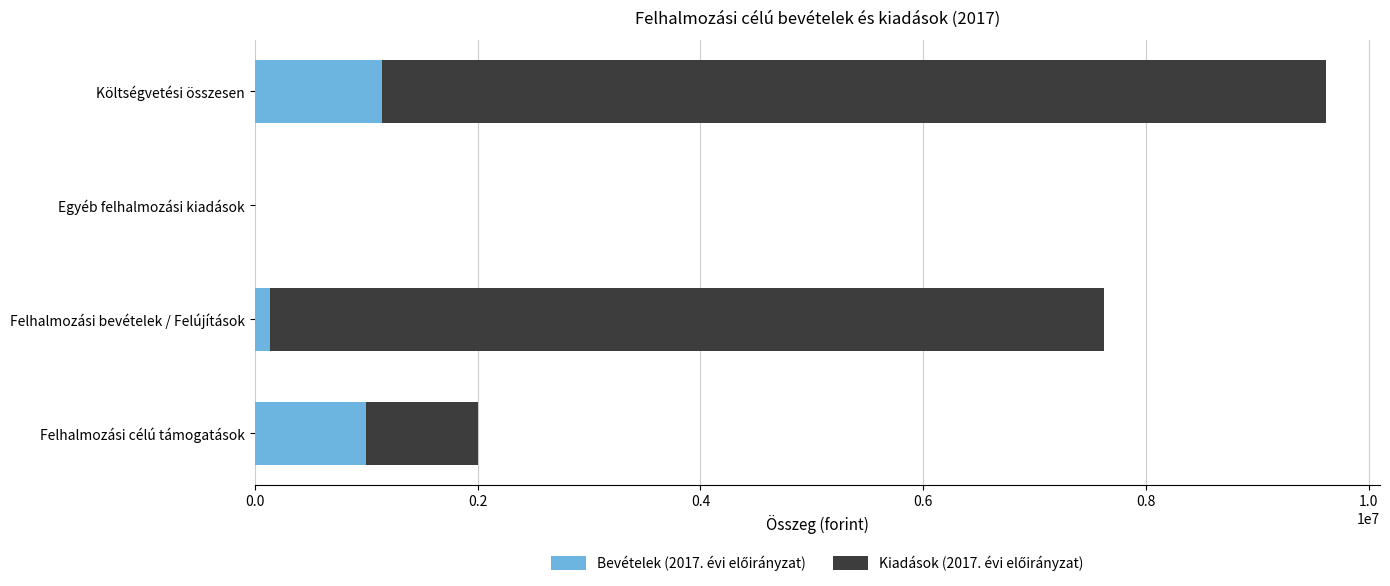

At which category is the sum across all series the highest?

Költségvetési összesen